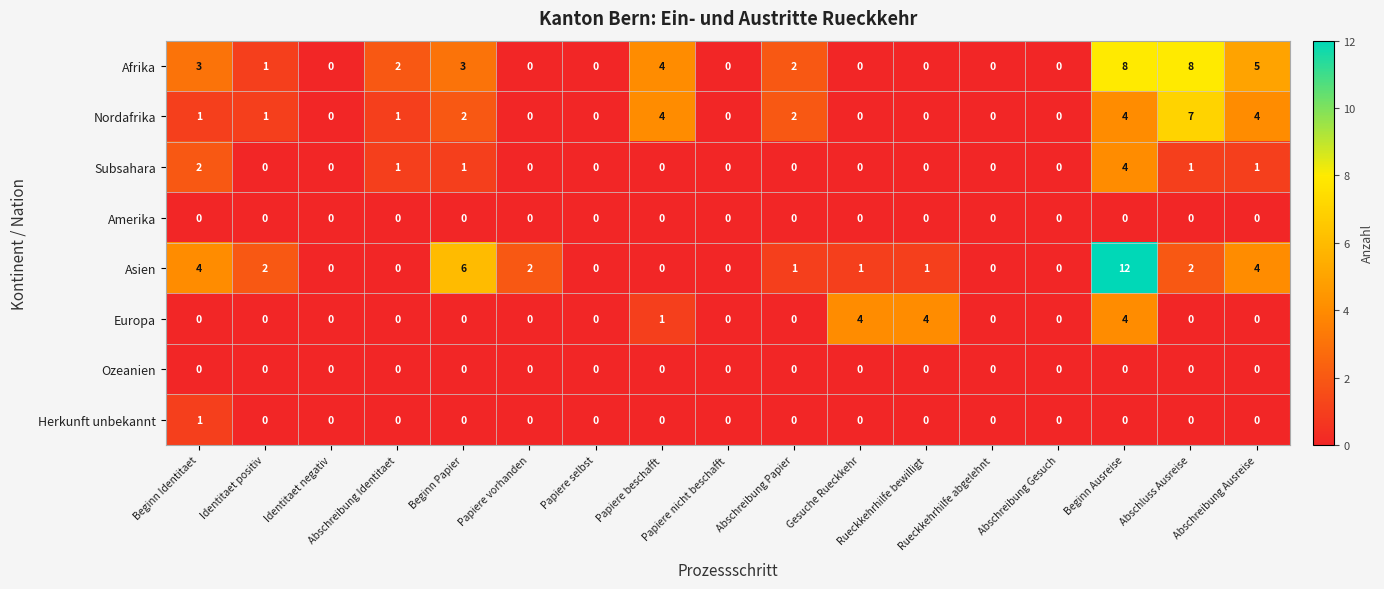

Count the Herkunft unbekannt values in the range 0 to 1.

17